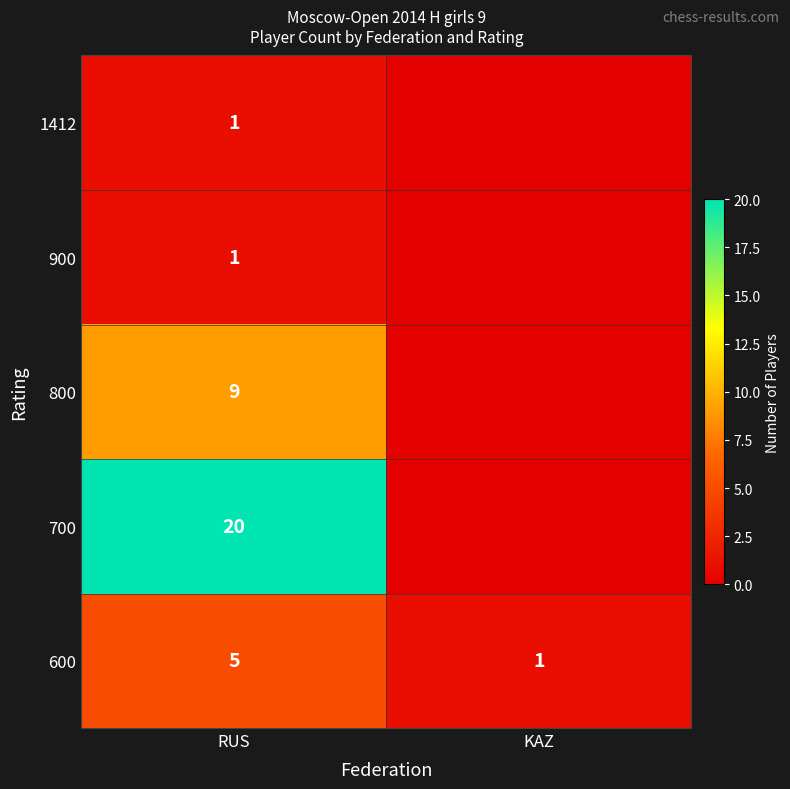

Which category has the lowest value across all series?

KAZ